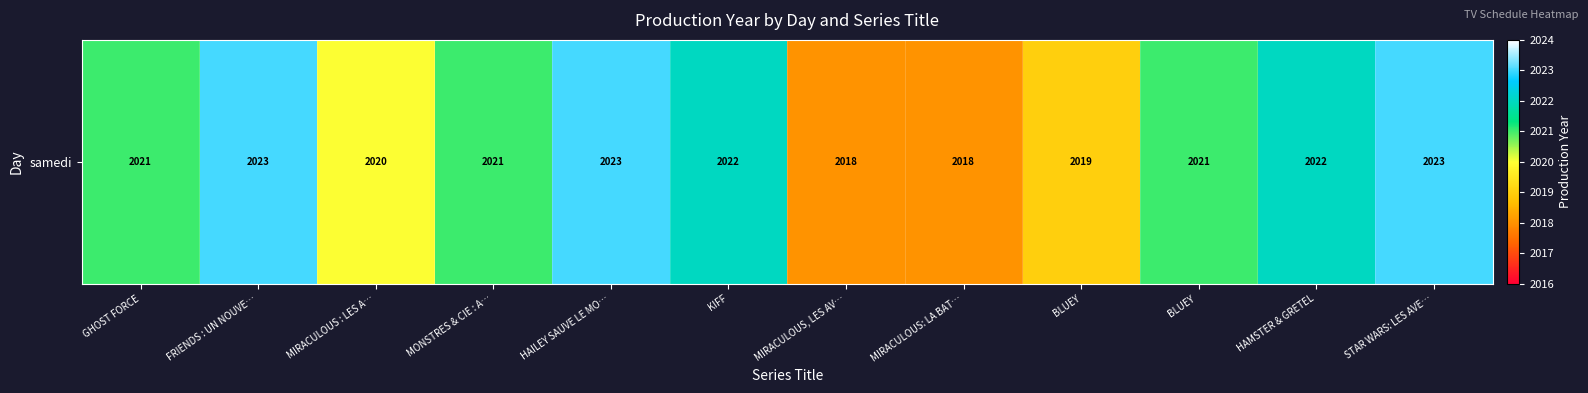

What value does the data have at MIRACULOUS, LES AV…?

2018